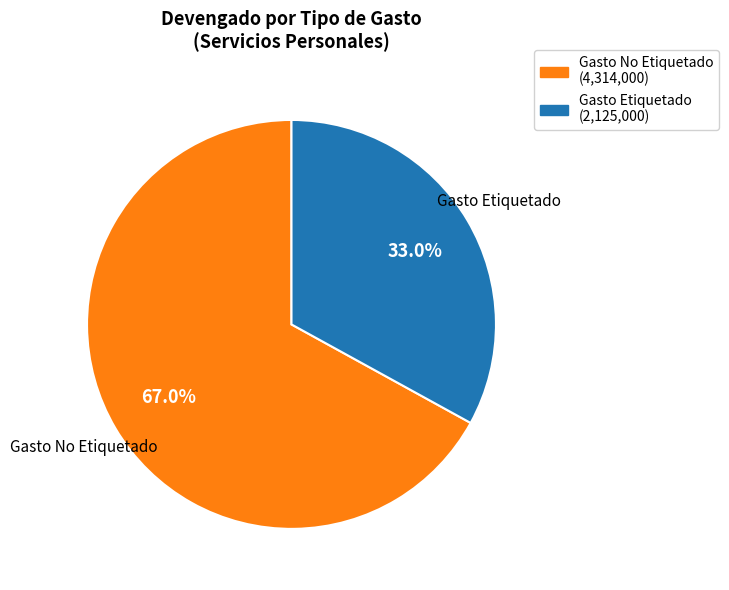

Combined, do Gasto Etiquetado and Gasto No Etiquetado account for over 50%?

Yes